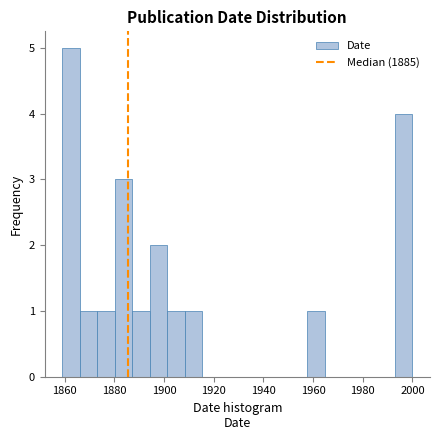

Around what value on the x-axis is the tallest bar? Give the approximate position of its centre, as read against the axis.

1862